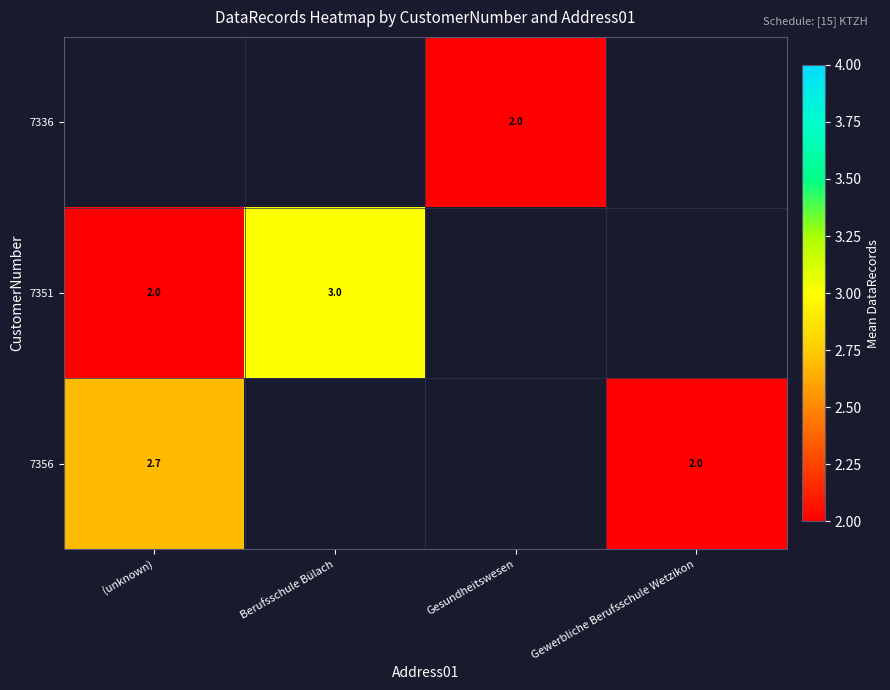

The value of 7356 at Gewerbliche Berufsschule Wetzikon is 2.0. True or false?

True